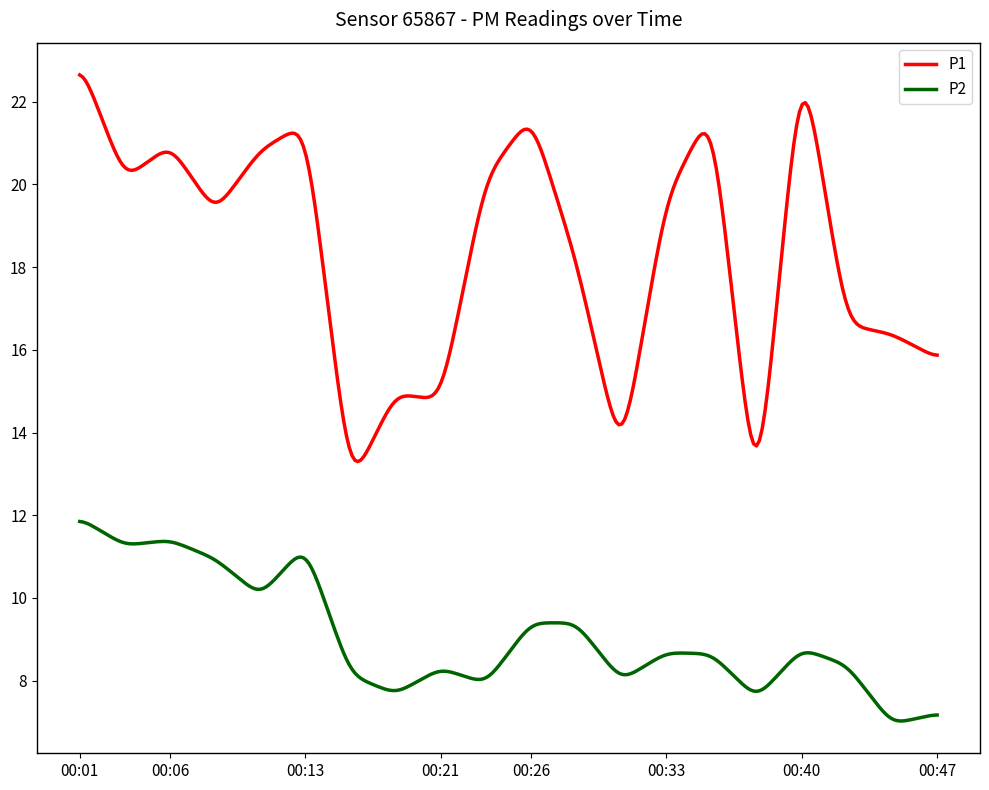

Which series has the largest range (max minus min)?

P1